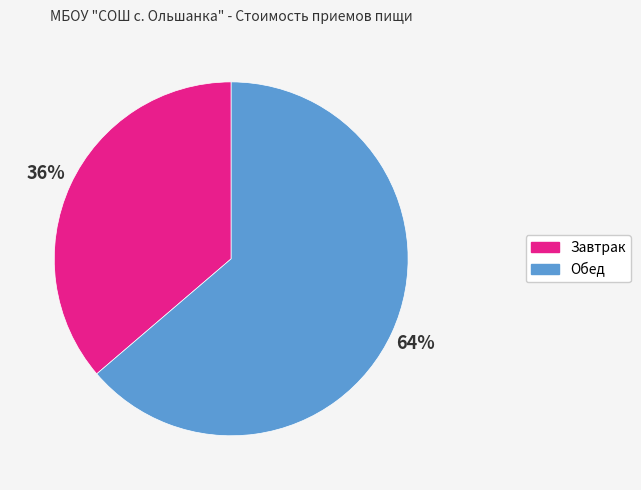

Is there a majority slice in this chart?

Yes